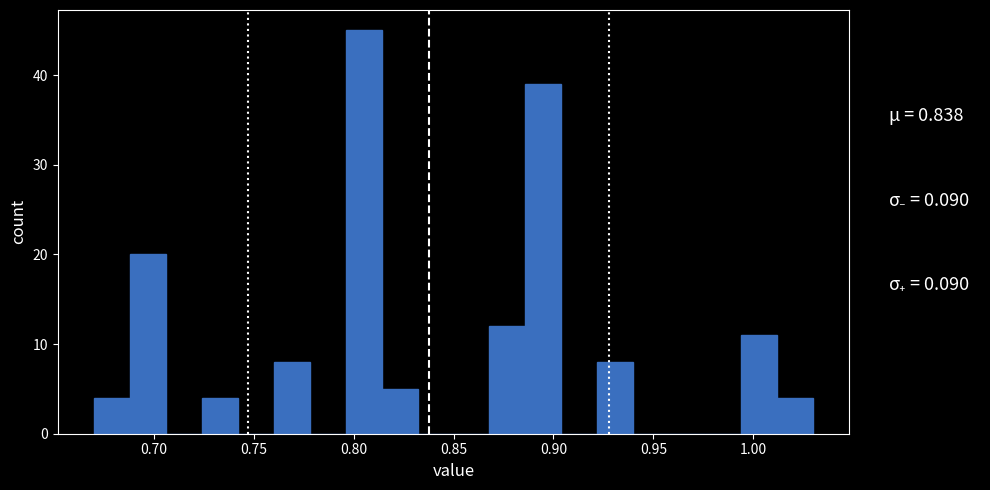

Read against the x-axis, roughly where is the centre of the tallest bar?

0.805